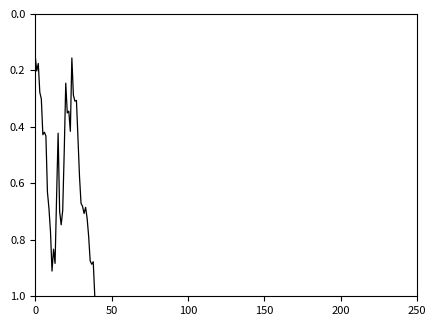

What is the greatest value displayed?

1.0